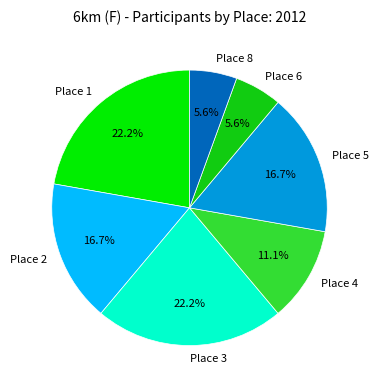

To the nearest percent, what portion does Place 2 represent?

17%